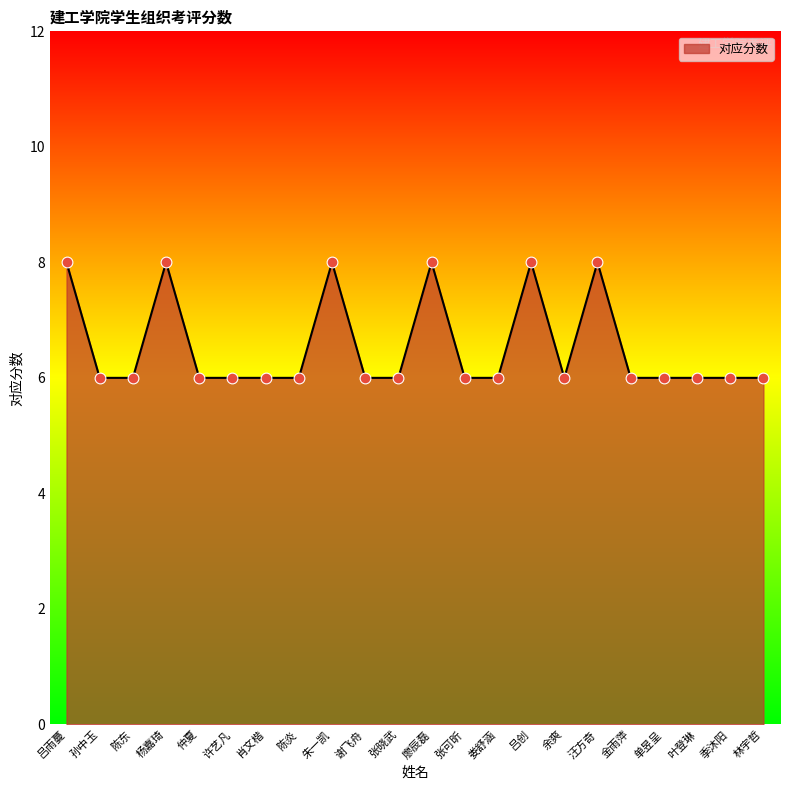

What is the ratio of the value at 吕雨蔓 to the value at 陈东?

1.3